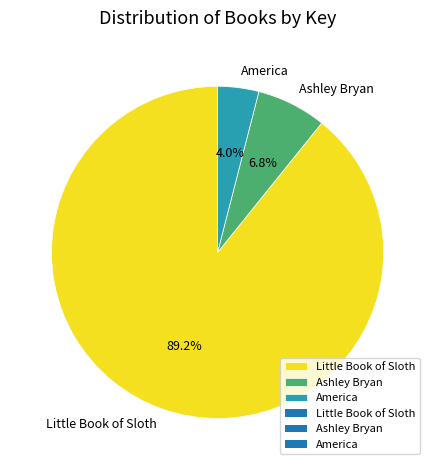

How many slices are in this pie chart?

3